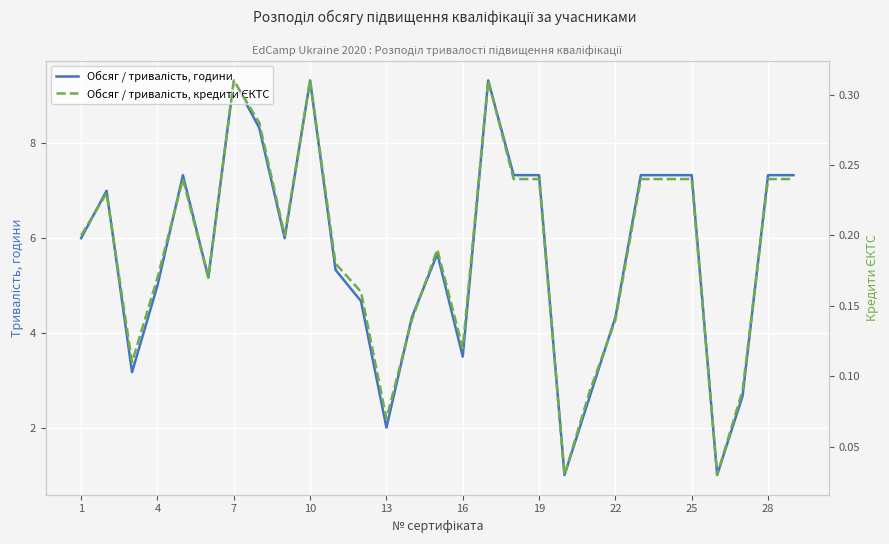

What is the average value of the Обсяг / тривалість, години series?

5.7